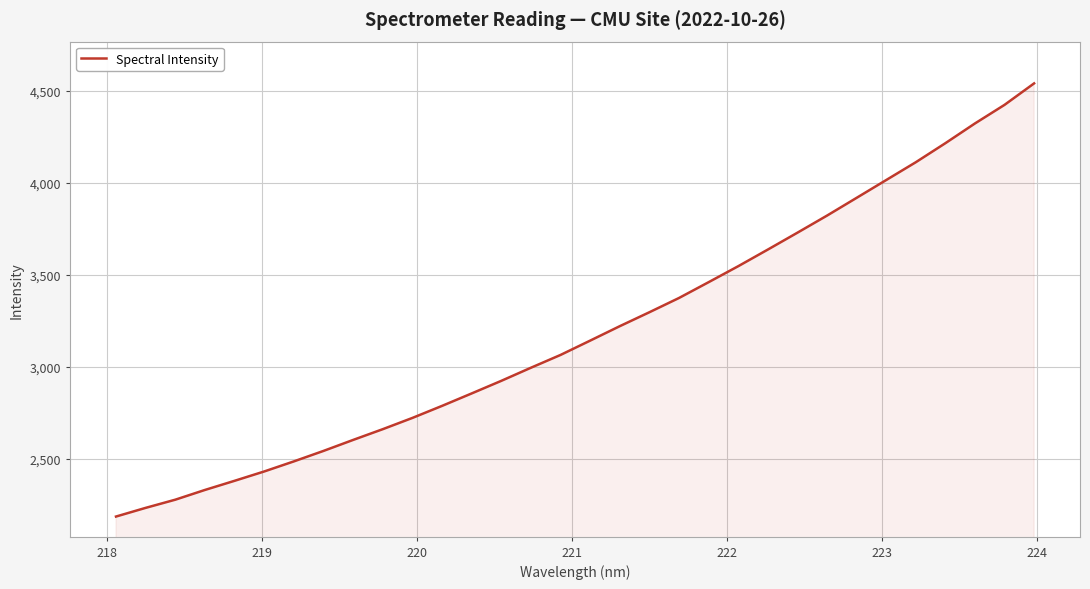

What is the maximum value shown in the chart?

4540.7